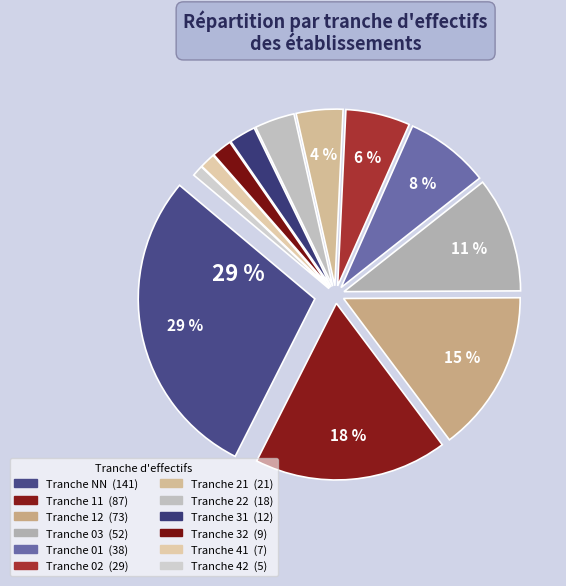

To the nearest percent, what is the combined percentage of NN and 32?

30%